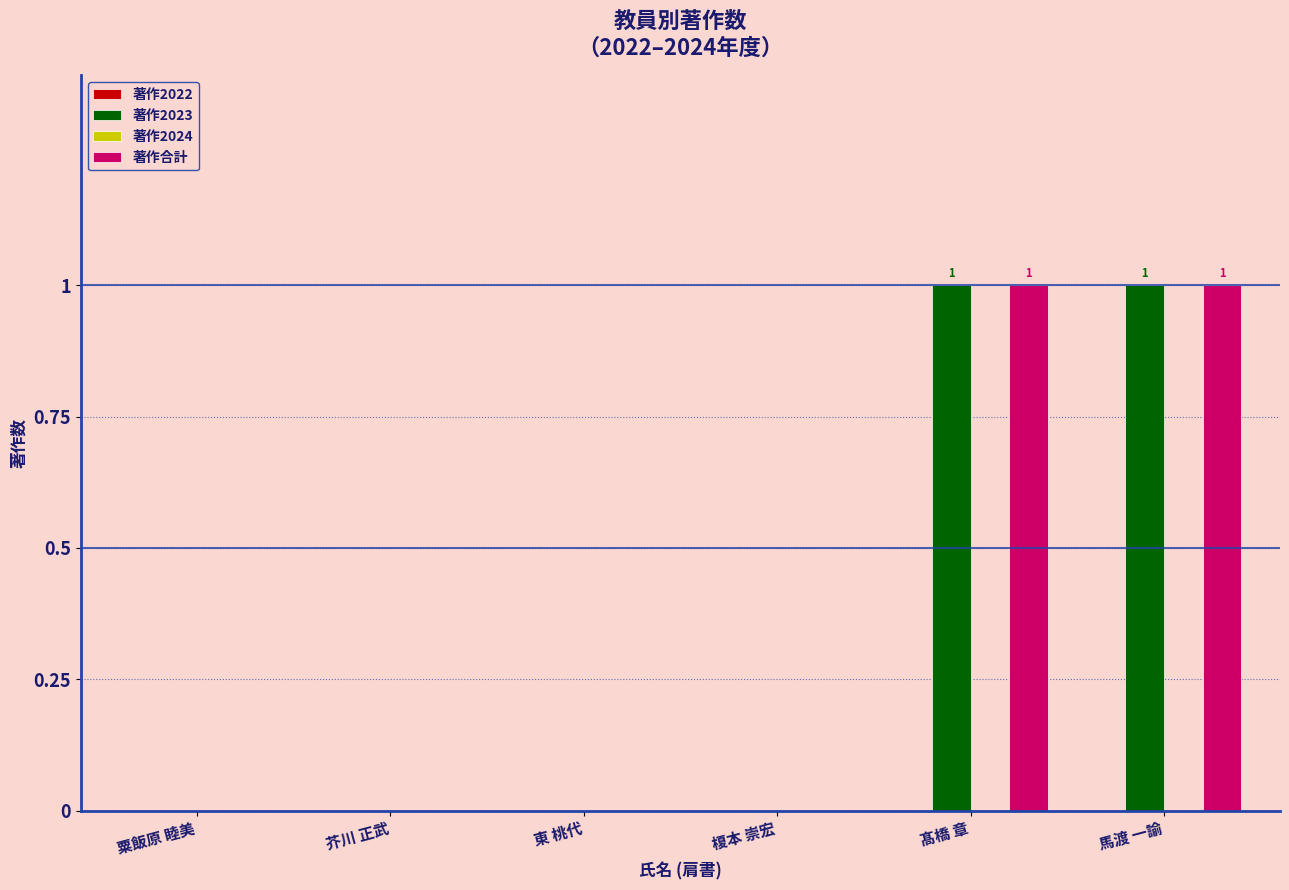

Is the value of 著作合計 at 馬渡 一諭 greater than the value of 著作2023 at 東 桃代?

Yes